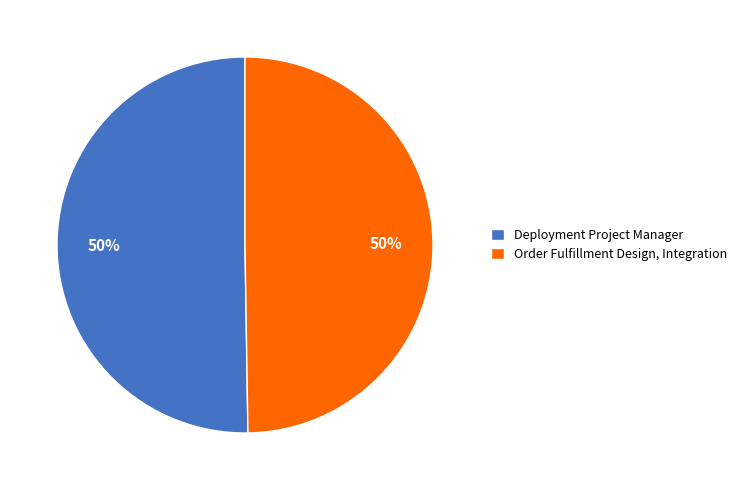

To the nearest percent, what is the combined percentage of Order Fulfillment Design, Integration and Deployment Project Manager?

100%